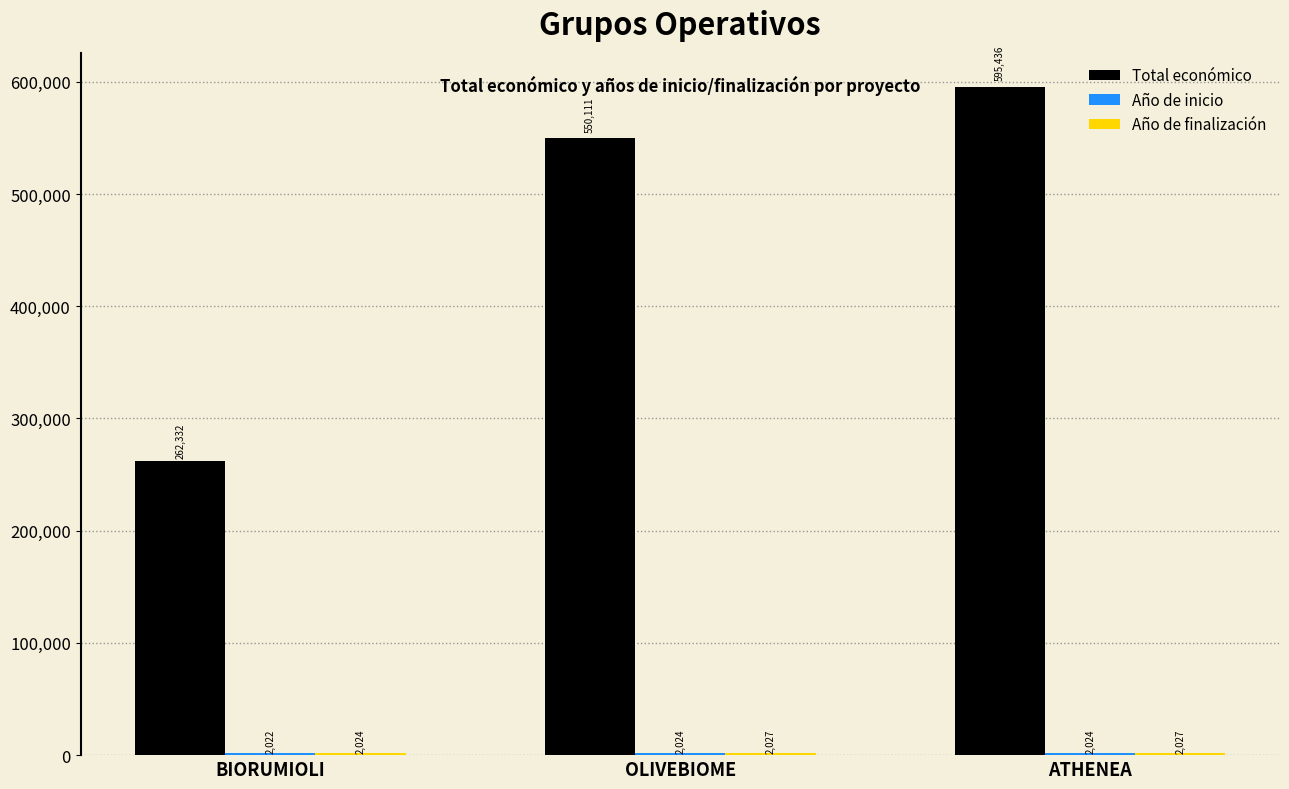

What is the average value of the Total económico series?

469293